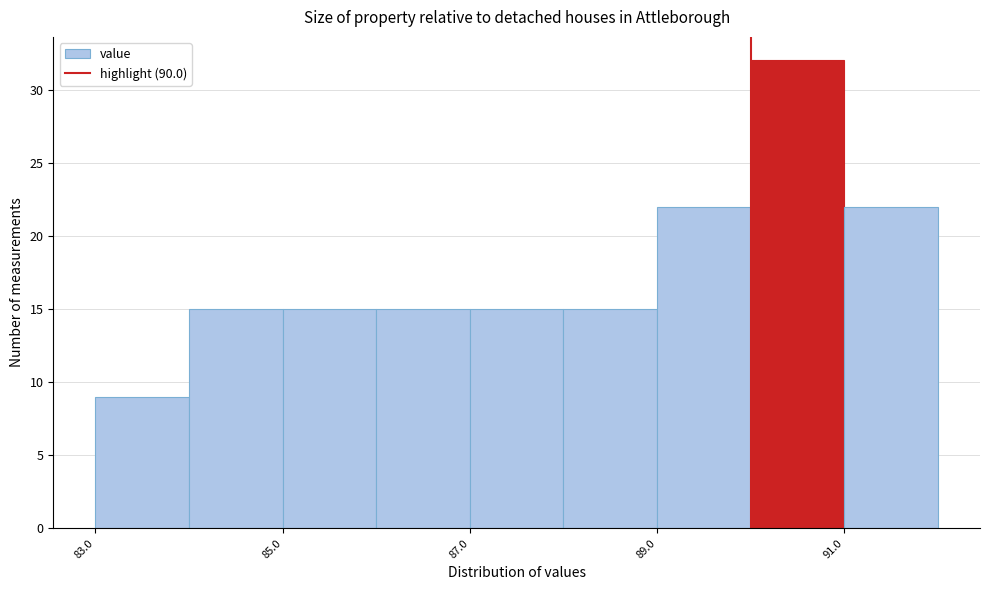

Reading left to right, list every bar in this chart as the range it spans on the x-axis followed by its height. The values are not printed on the chart, so give them approximately, as read against the axis.

83 to 84: 9
84 to 85: 15
85 to 86: 15
86 to 87: 15
87 to 88: 15
88 to 89: 15
89 to 90: 22
90 to 91: 32
91 to 92: 22